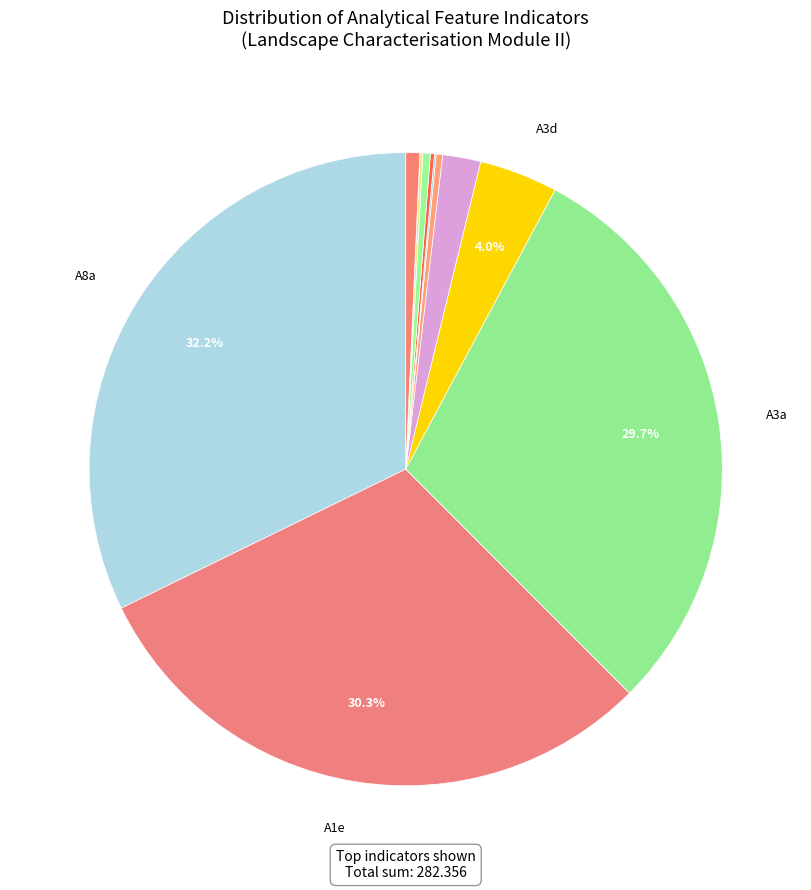

How many segments does this pie chart have?

12